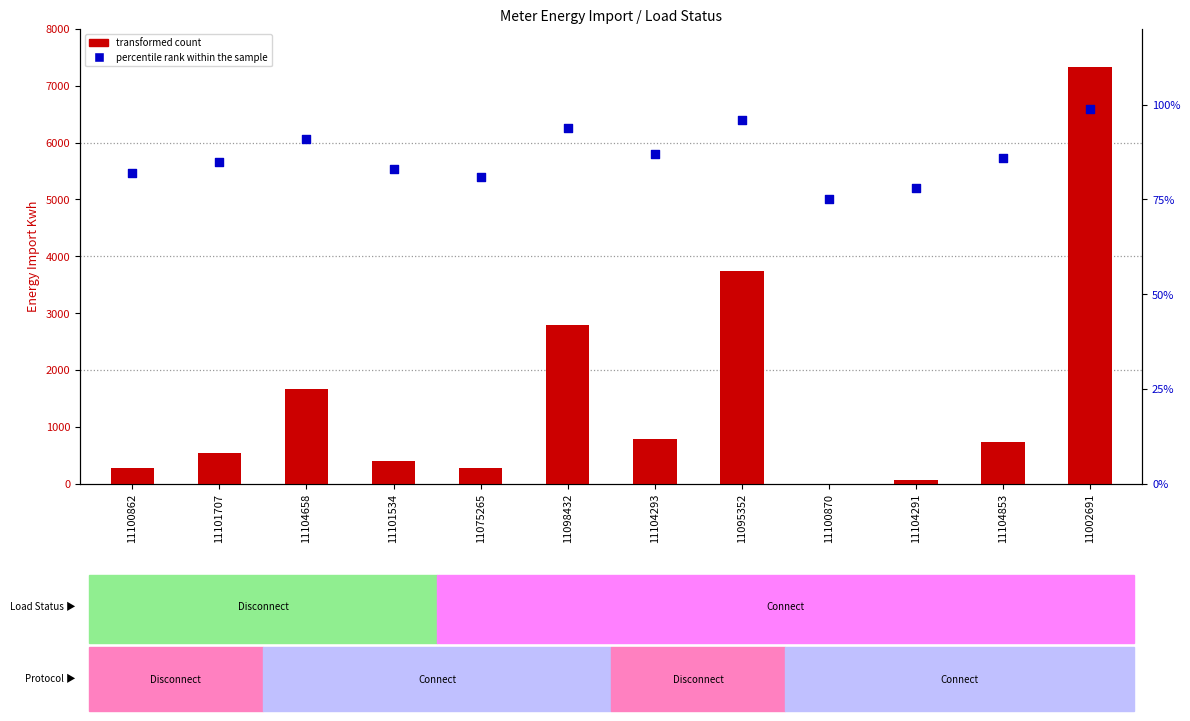

What are all the series names shown in the legend?

transformed count, percentile rank within the sample